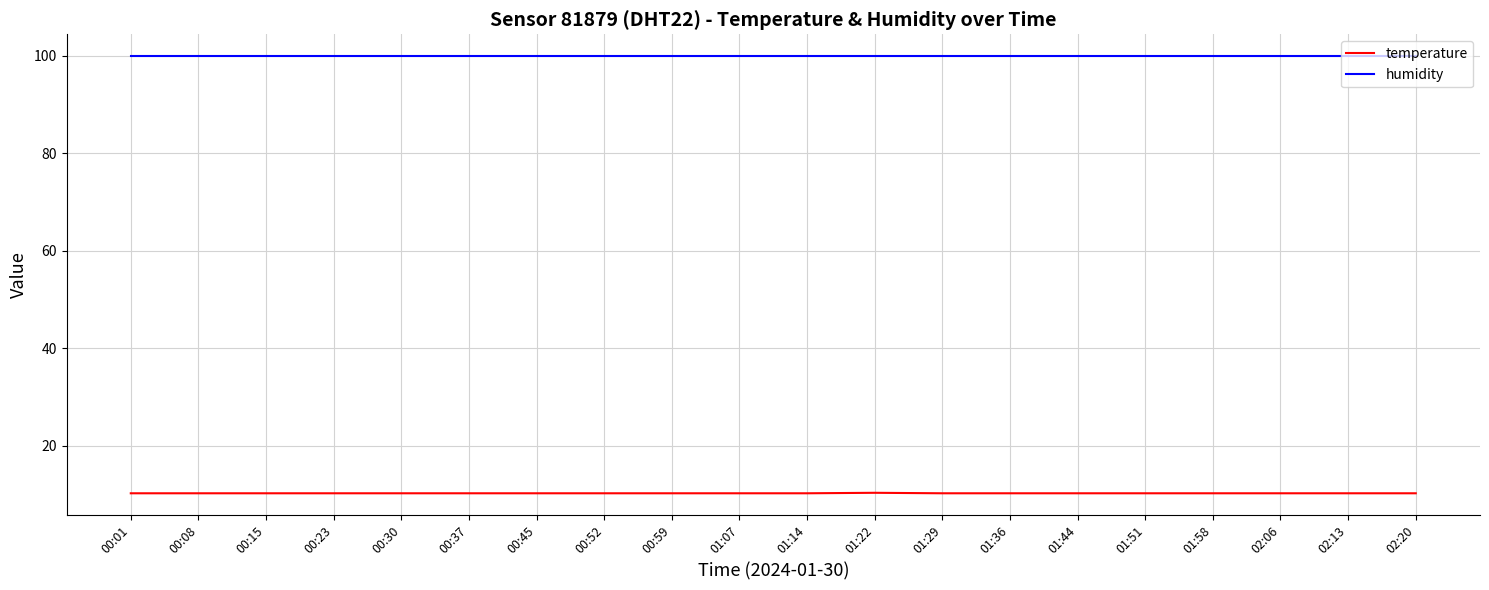

What is the spread (max minus min) of values at 01:29?

89.6